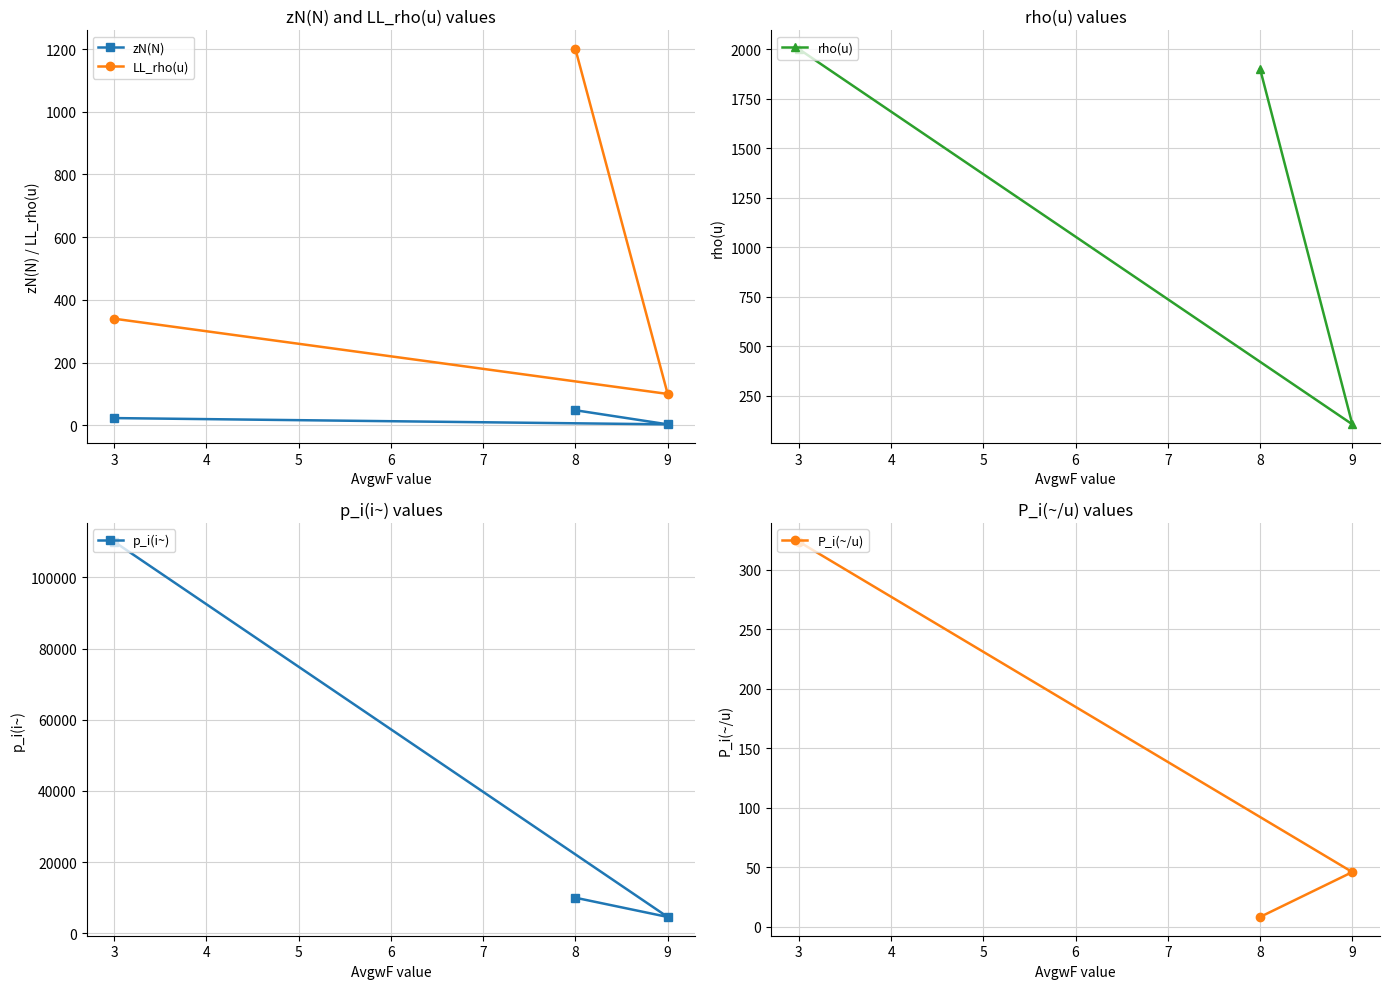

List the labels in order of p_i(i~) value, smallest first.

9, 8, 3